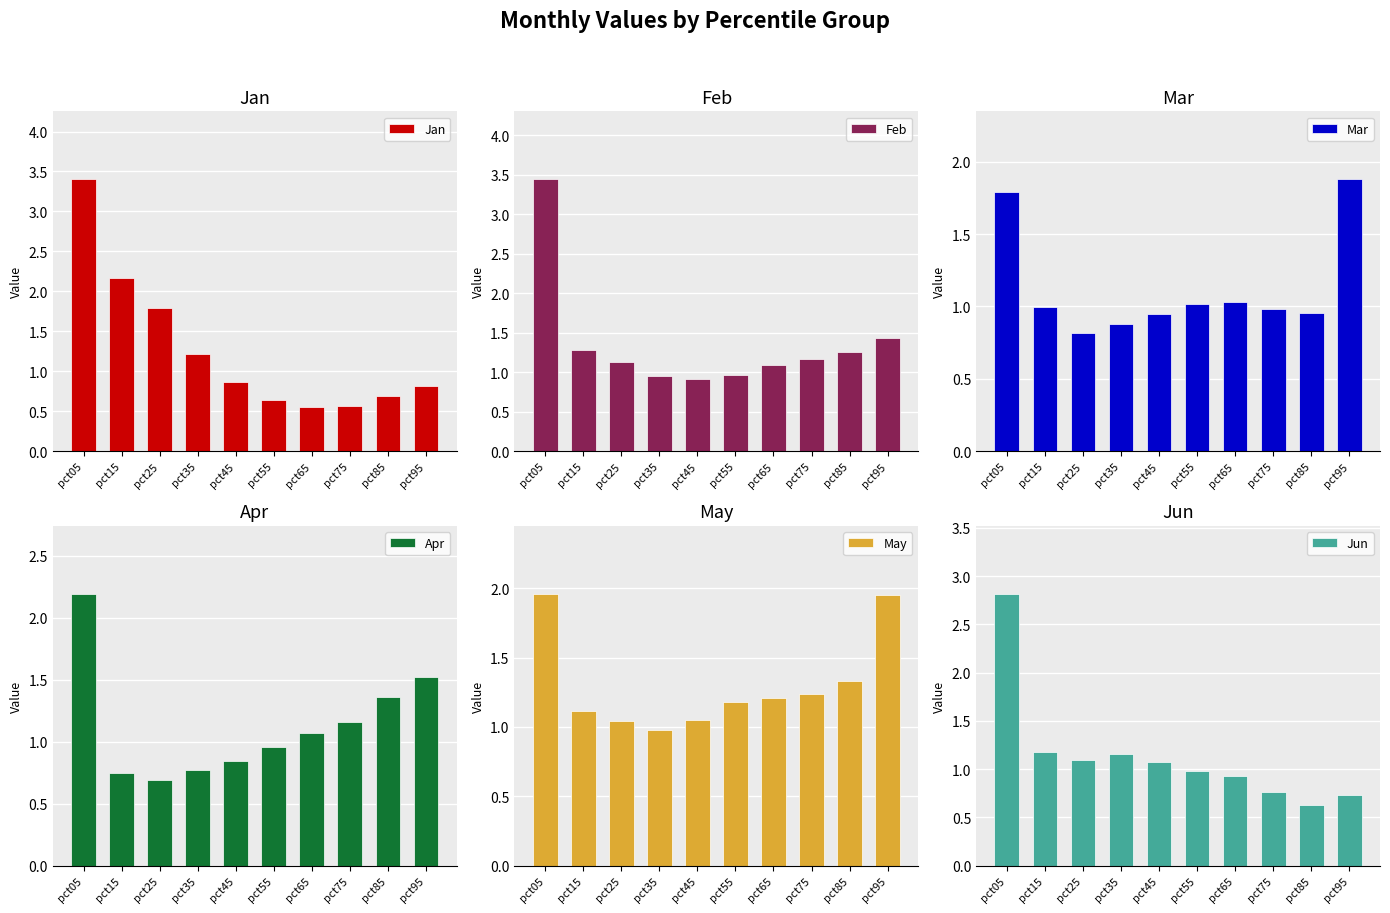

What is the value of the Mar bar at the 7th from the left?

1.0